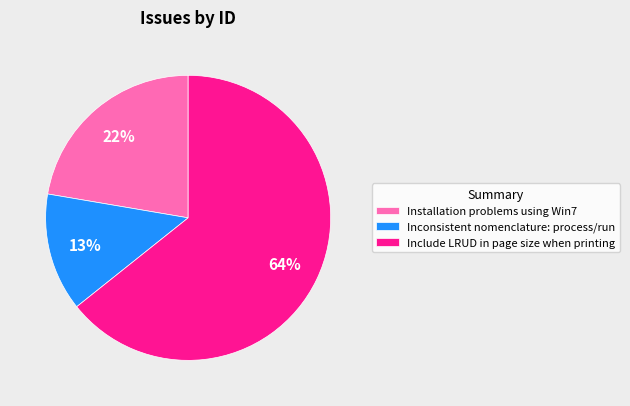

Rank the categories by value from highest to lowest.

Include LRUD in page size when printing, Installation problems using Win7, Inconsistent nomenclature: process/run